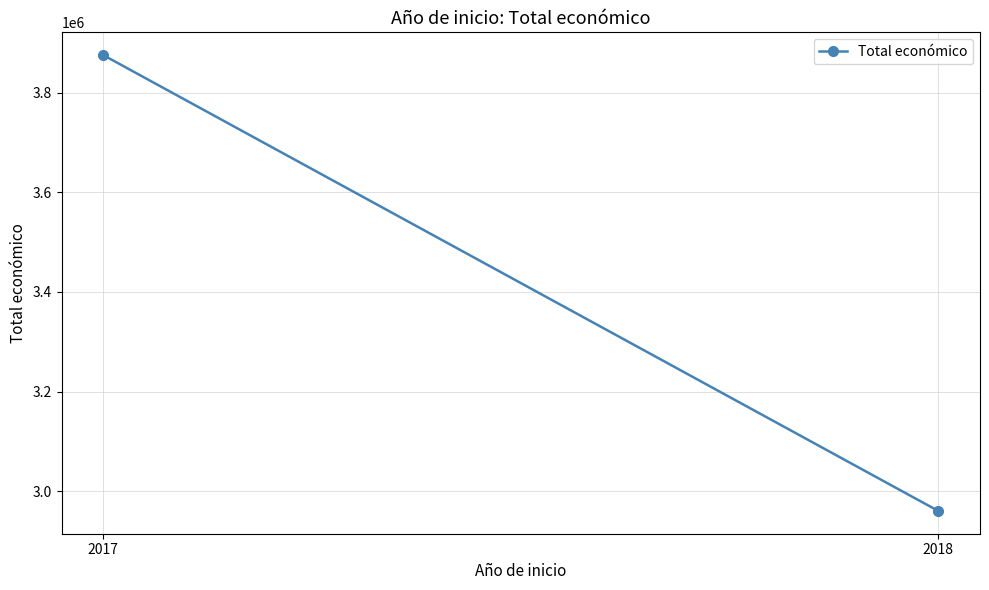

Rank the categories by value from lowest to highest.

2018, 2017